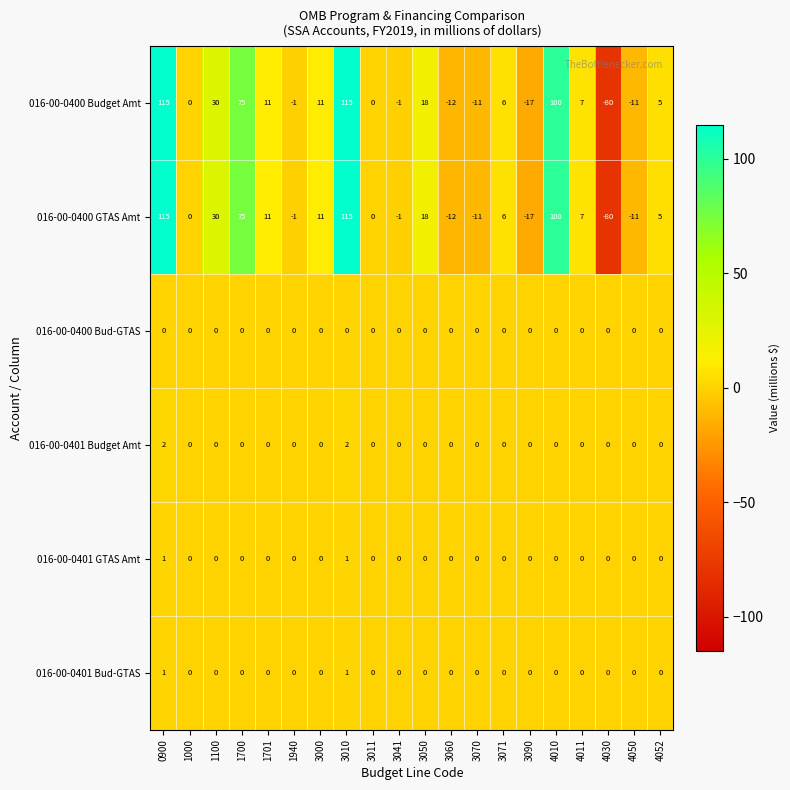

What is the maximum value shown in the chart?

115